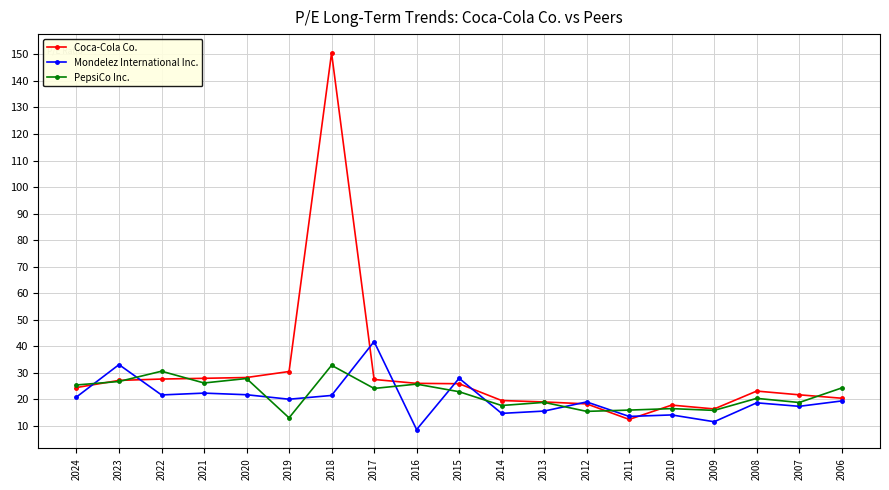

True or false: Coca-Cola Co. has more than 2 interior local peaks.

True